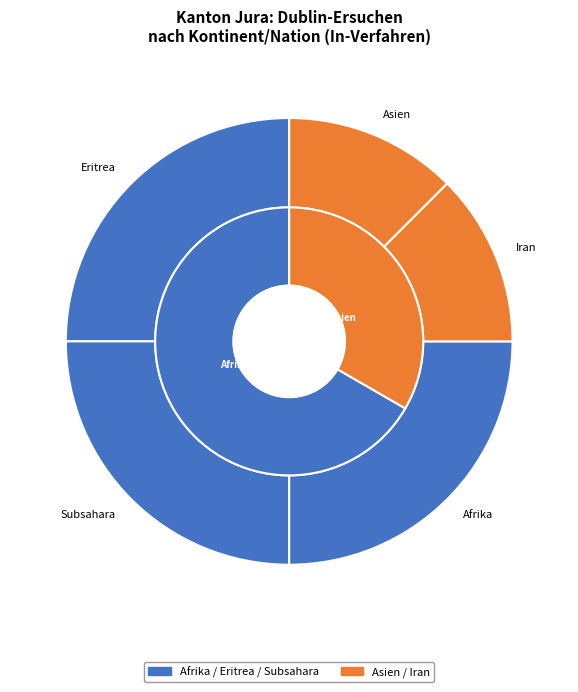

What percentage is NOT represented by Afrika?

75.0%